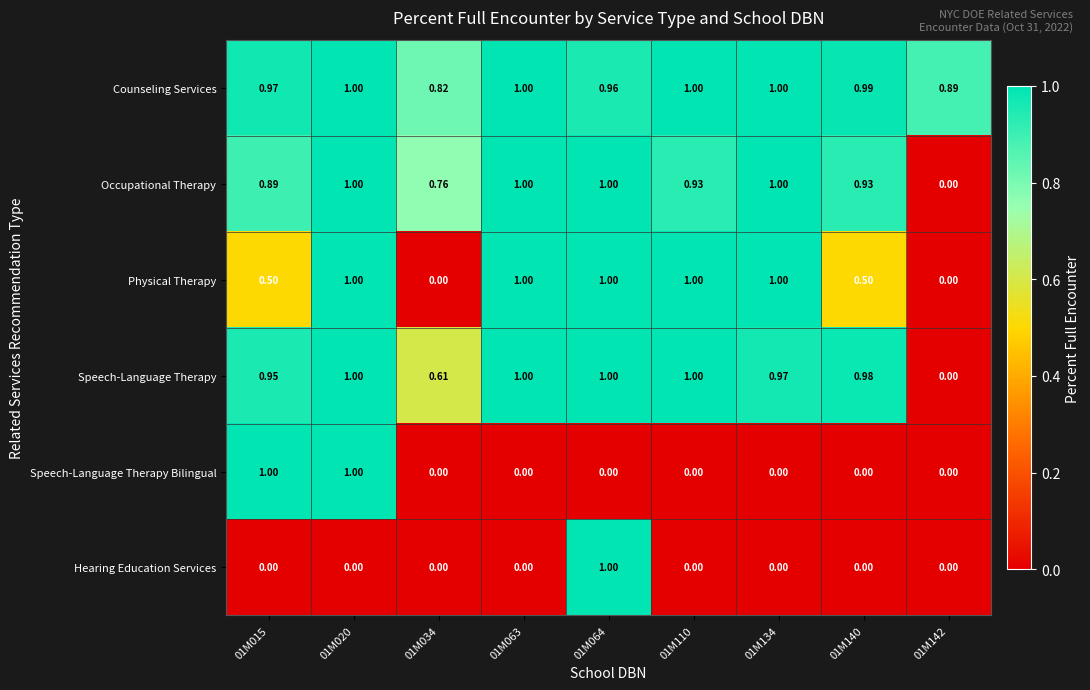

At 01M015, list the series in order from smallest to largest.

Hearing Education Services, Physical Therapy, Occupational Therapy, Speech-Language Therapy, Counseling Services, Speech-Language Therapy Bilingual